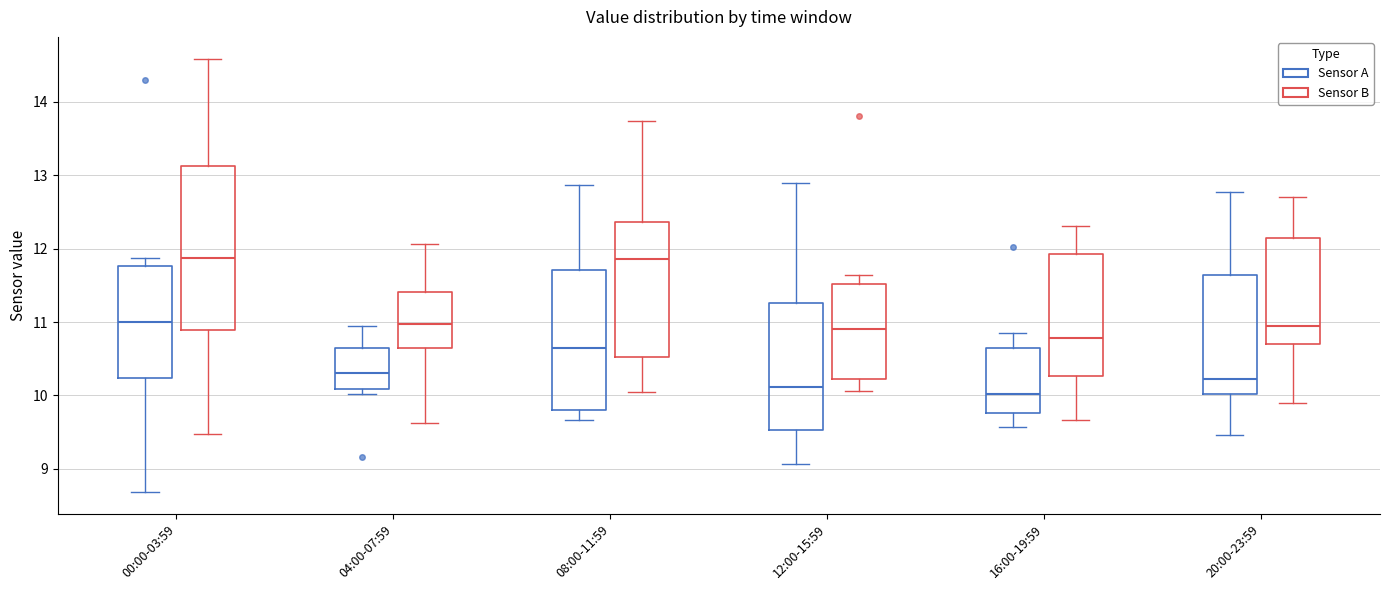

Where does the upper whisker of the box for 08:00-11:59 (Sensor B) end on the y-axis? The values are not printed on the chart, so give them approximately, as read against the axis.

13.7